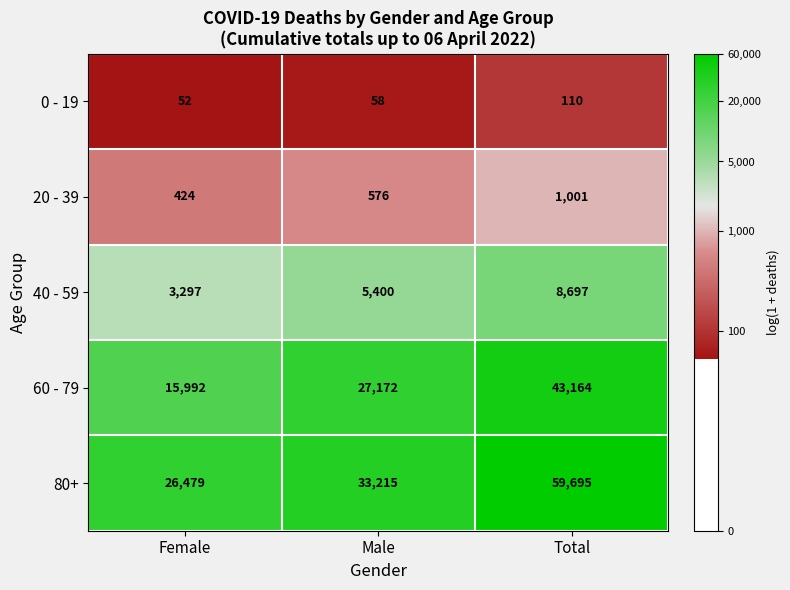

What is the difference between the 80+ values at Total and Female?

33216